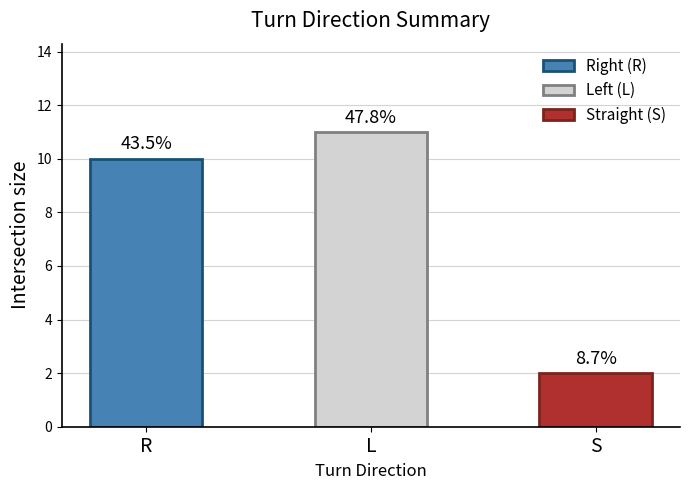

True or false: the data shows 10 at R.

True